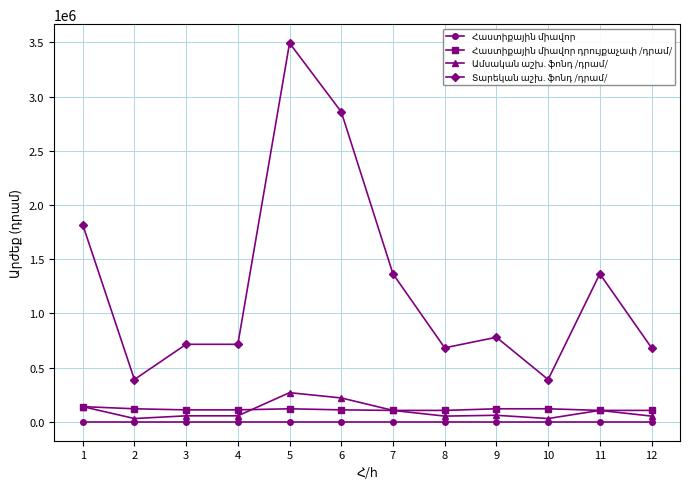

What is the greatest value displayed?

3494400